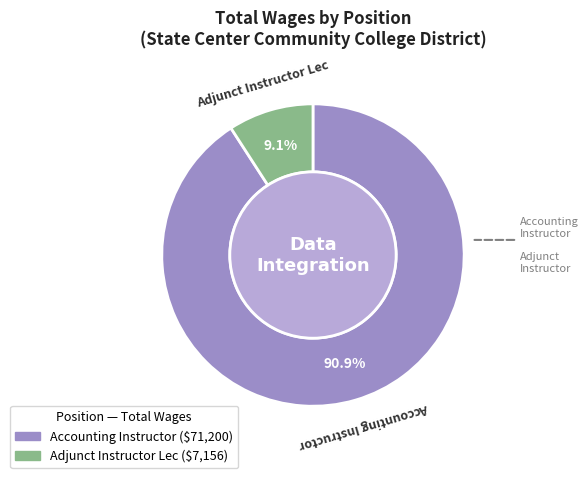

The Adjunct Instructor Lec slice represents 9% of the pie. True or false?

True